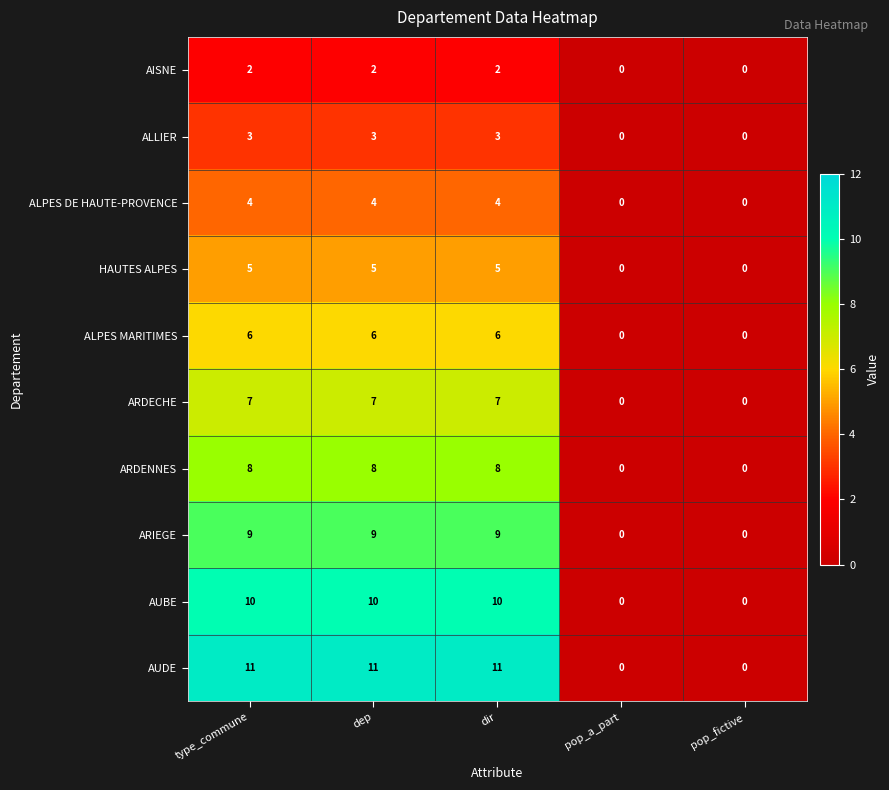

True or false: ALLIER has a value of 3 at dir.

True